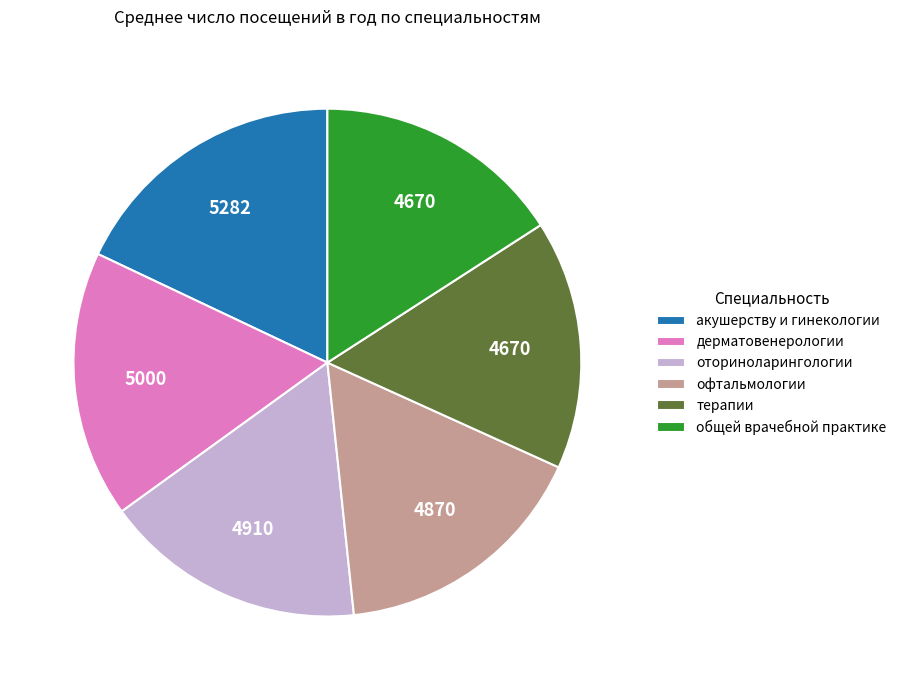

What is the largest slice in the pie chart?

акушерству и гинекологии